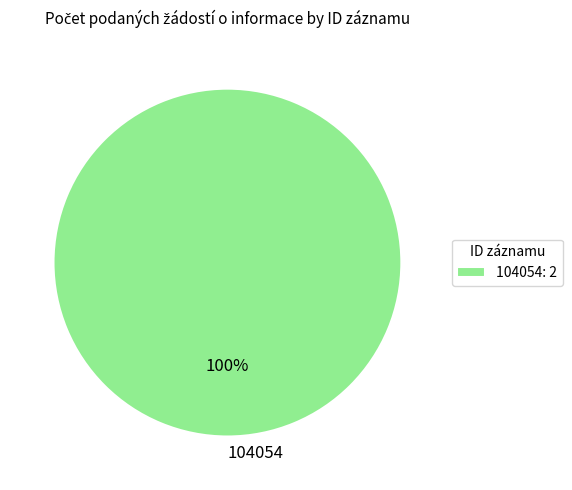

The 104054 slice represents 100% of the pie. True or false?

True